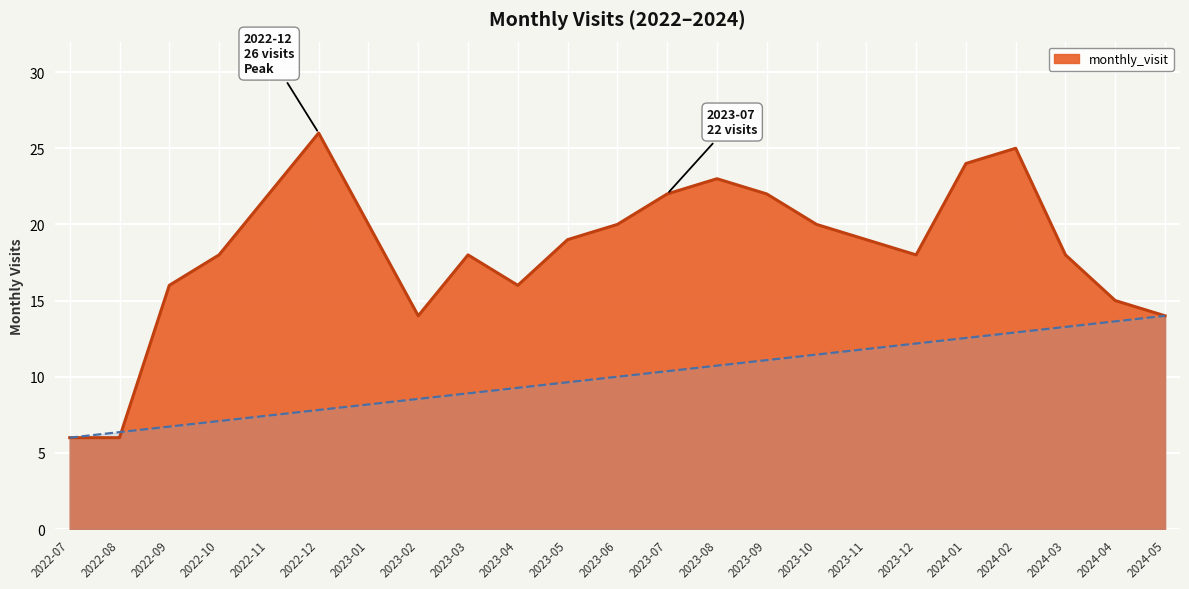

What is the smallest value displayed?

6